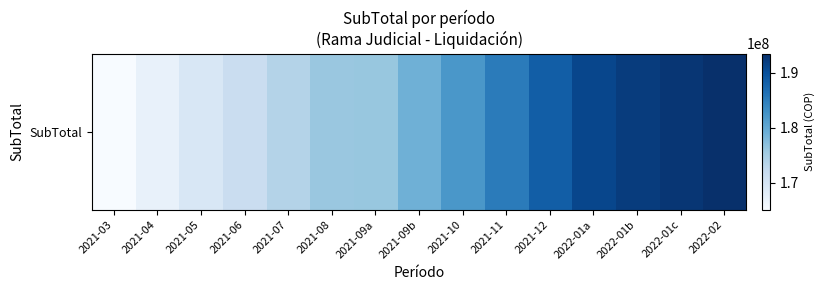

Read the value at 2021-04.

167211305.2